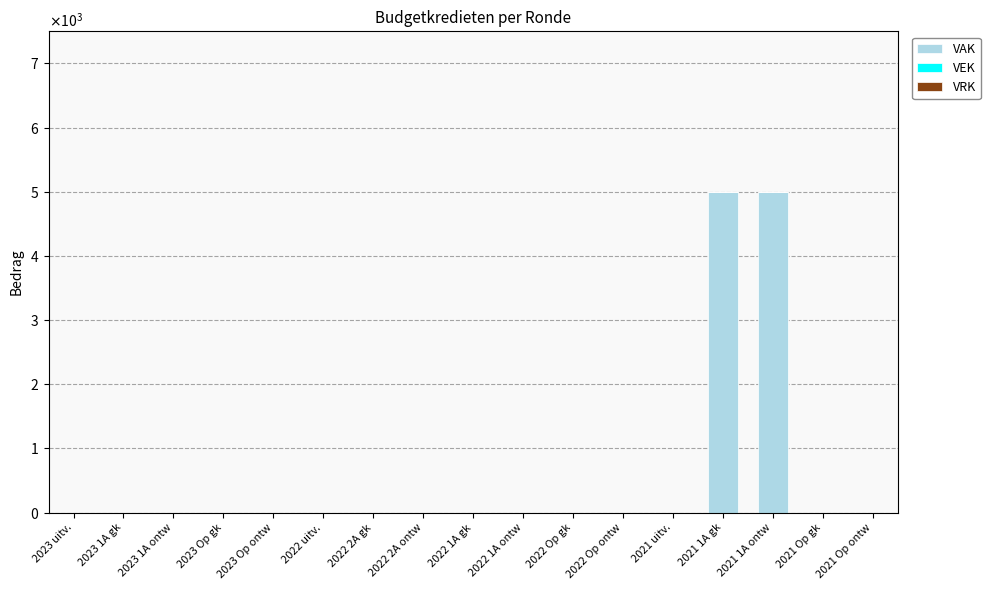

Are the bars horizontal?

No